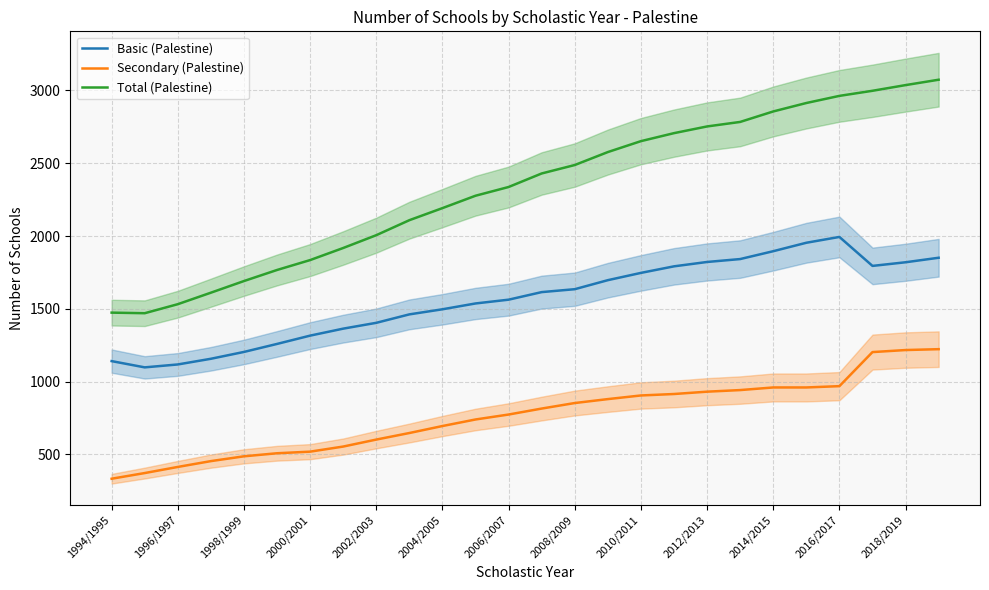

Reading right to left, extract all data points from this chart.

Basic (Palestine): 1851	1820	1795	1994	1954	1896	1842	1822	1792	1747	1697	1635	1615	1563	1537	1497	1462	1404	1364	1316	1259	1204	1157	1118	1098	1141
Secondary (Palestine): 1223	1217	1203	969	960	960	942	931	915	905	880	853	815	774	740	695	647	602	554	519	508	487	454	414	372	333
Total (Palestine): 3074	3037	2998	2963	2914	2856	2784	2753	2707	2652	2577	2488	2430	2337	2277	2192	2109	2006	1918	1835	1767	1691	1611	1532	1470	1474